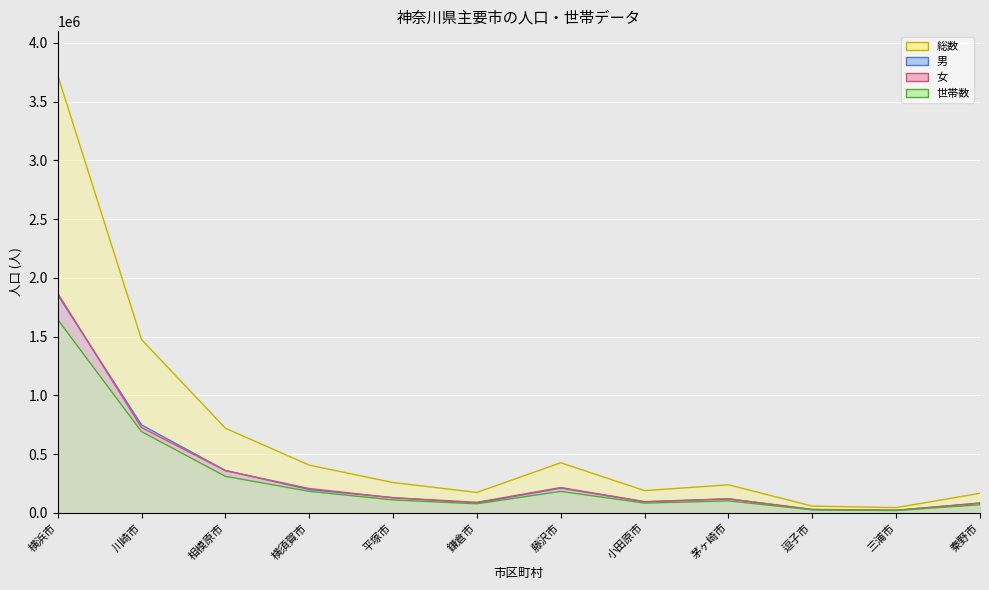

Which category has the highest value in the 女 series?

横浜市